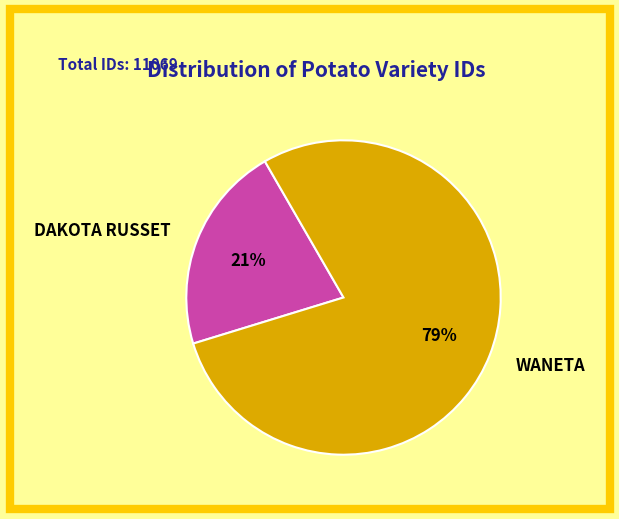

Does any single category account for the majority?

Yes